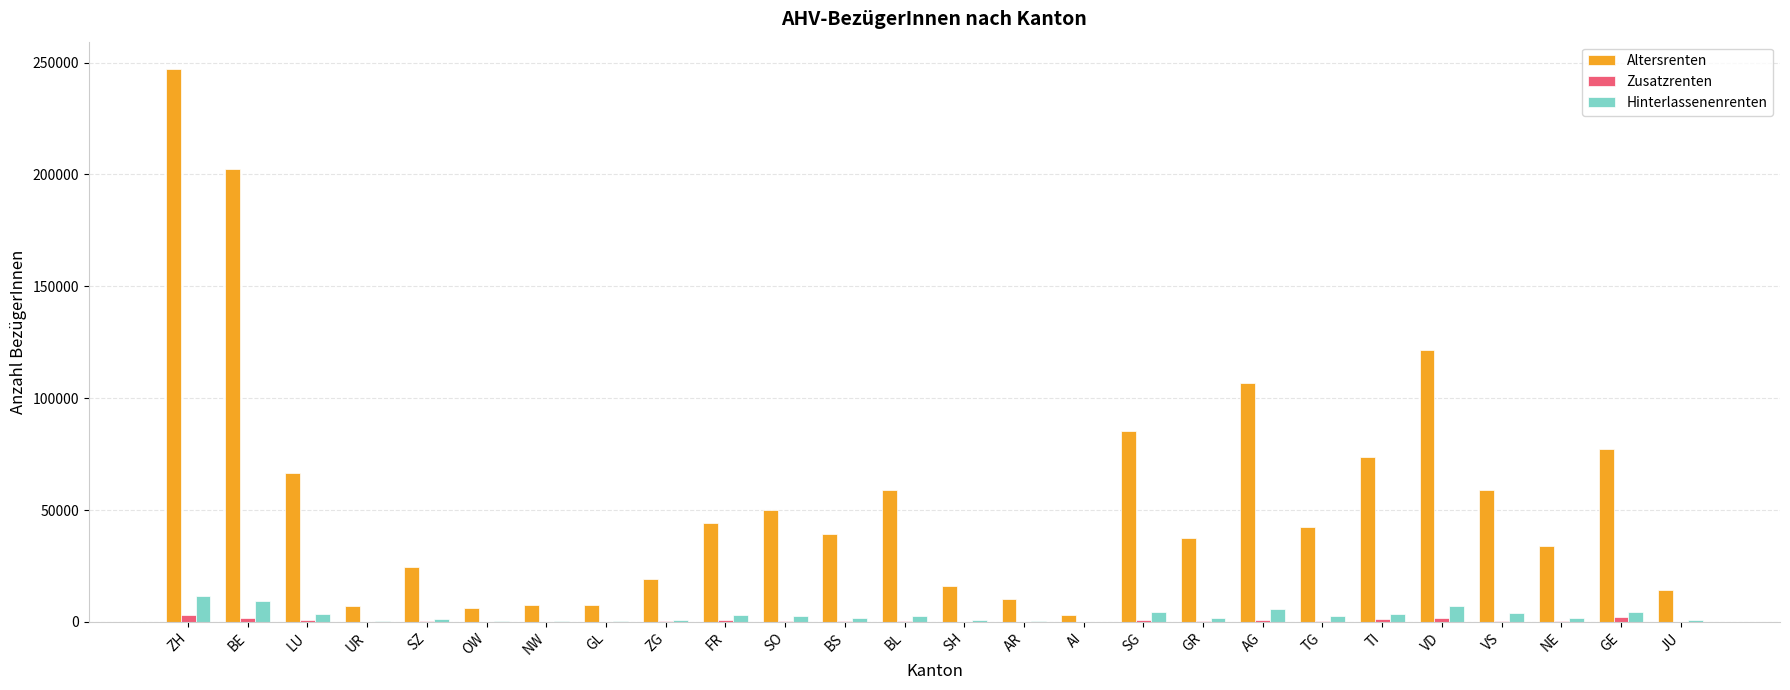

Which series has the widest spread of values?

Altersrenten